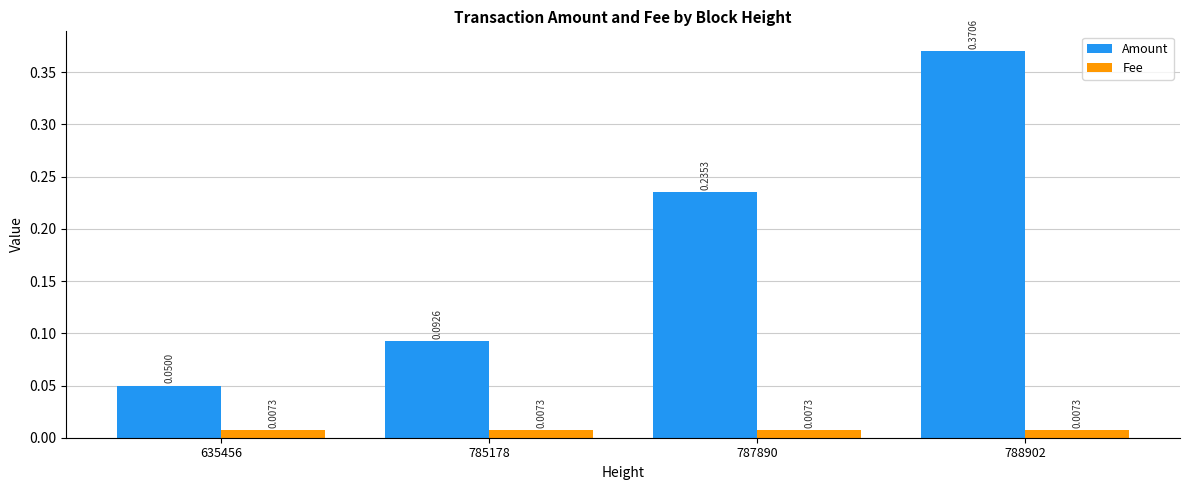

What is the sum of all Amount values?

0.7